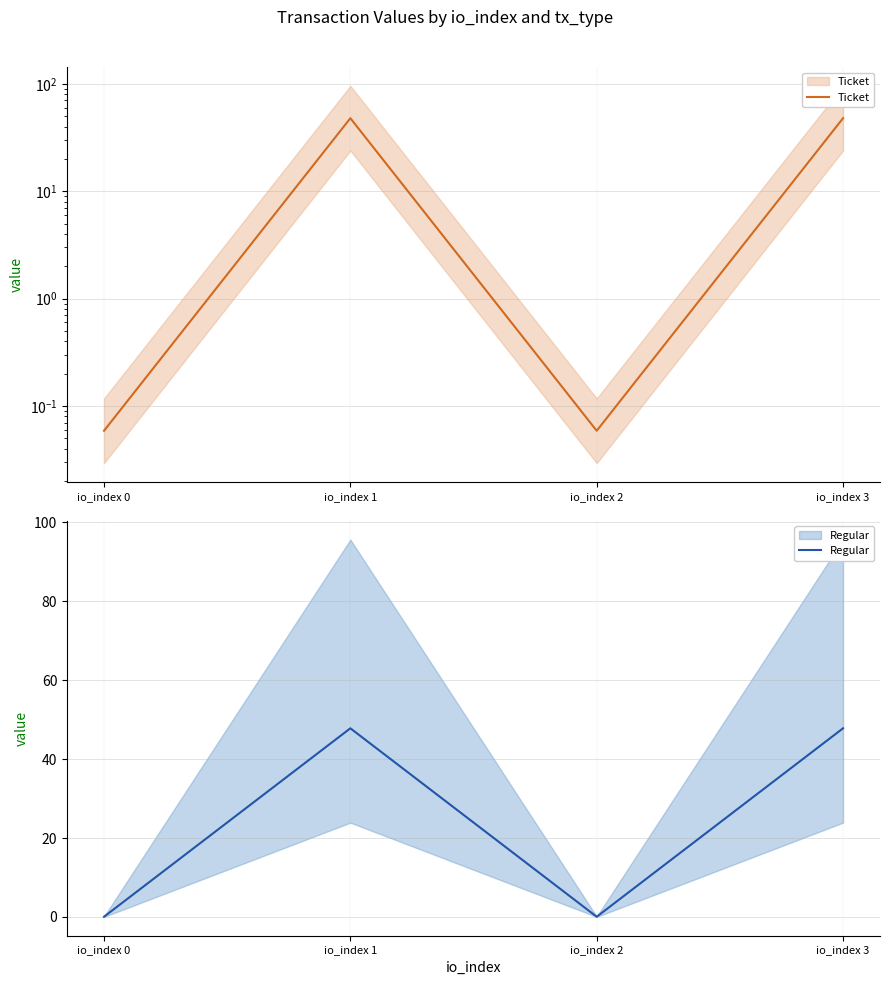

What is the value of the Regular point at the 3rd from the left?

0.1